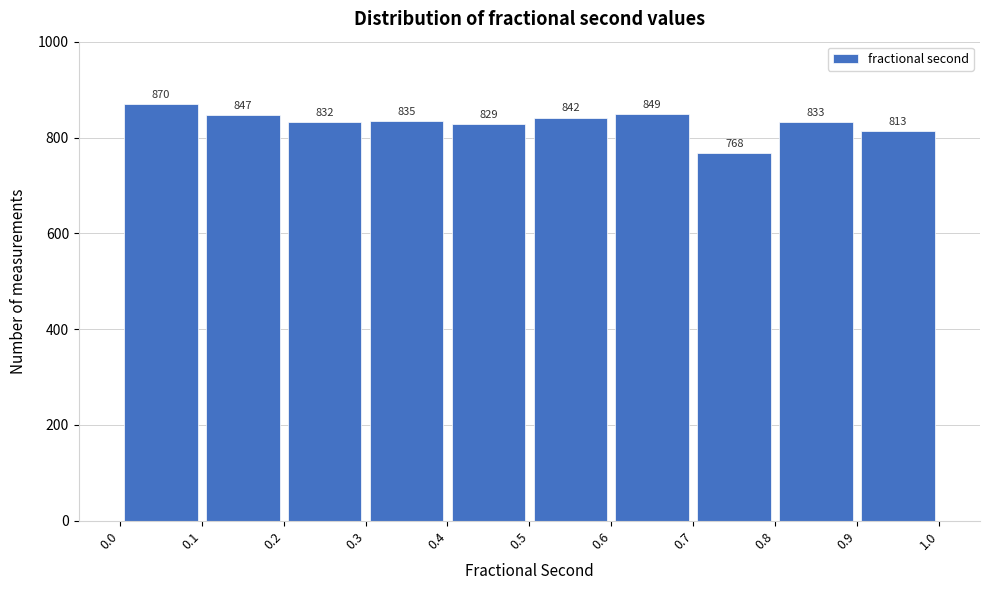

Which range on the x-axis has the tallest bar?

0.0 to 0.1